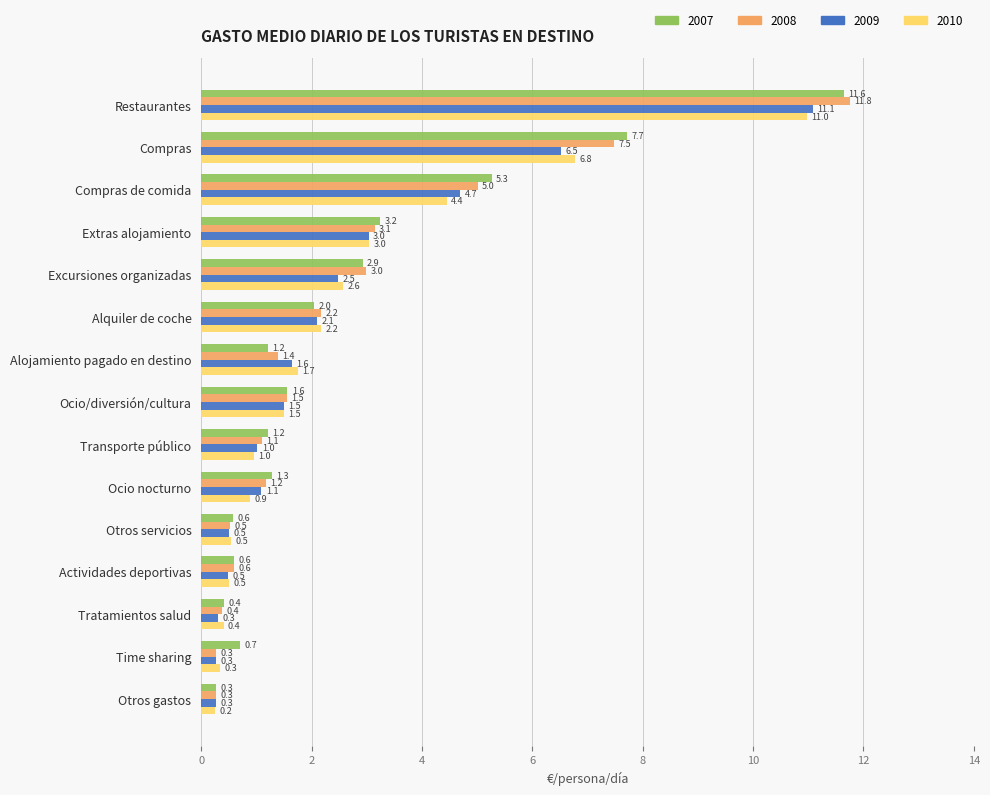

What is the lowest value of the 2010 series?

0.2